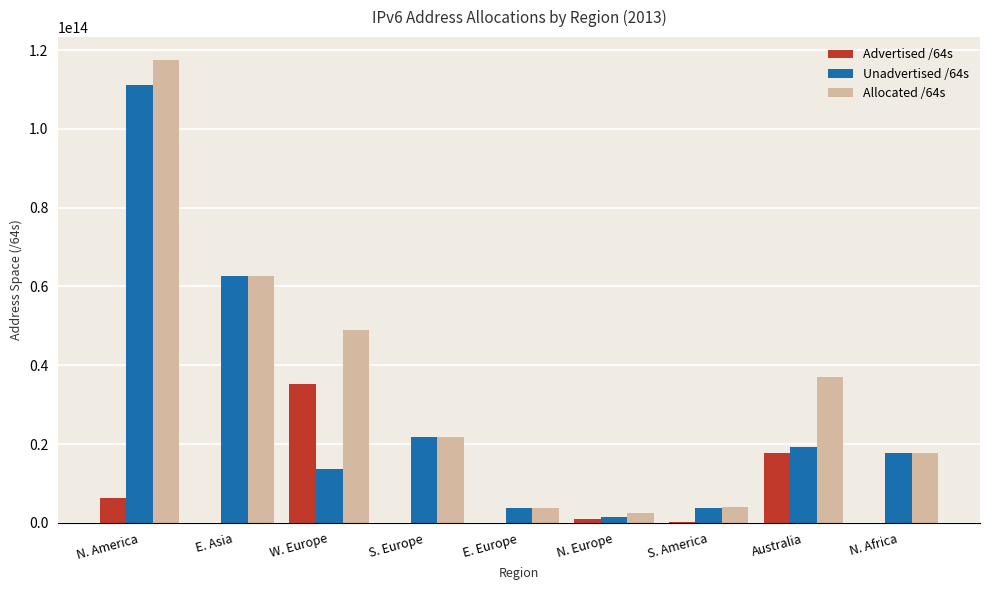

Which series has the largest total across all categories?

Allocated /64s